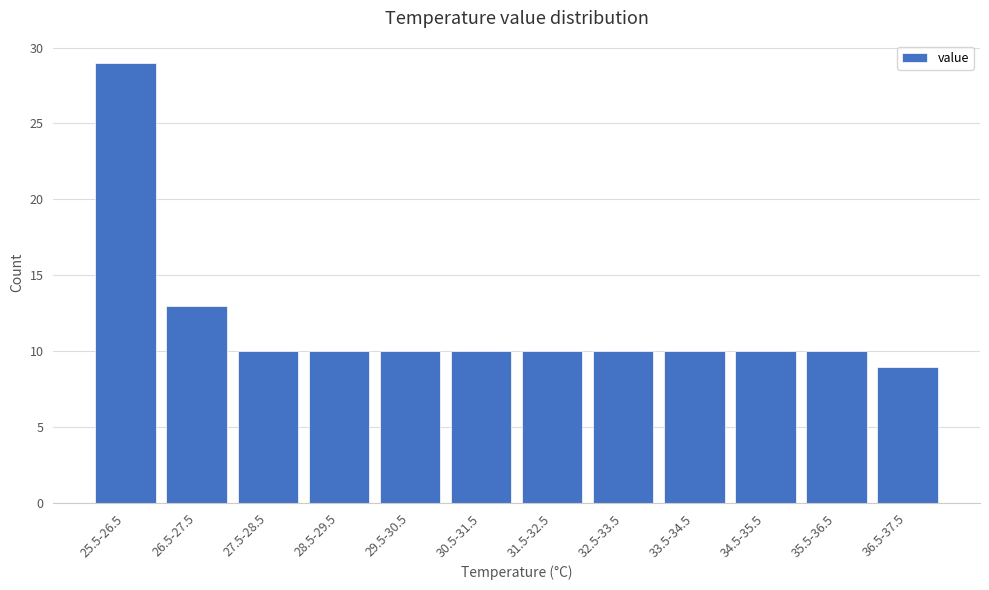

Reading left to right, list all the values displayed in this chart.

29	13	10	10	10	10	10	10	10	10	10	9